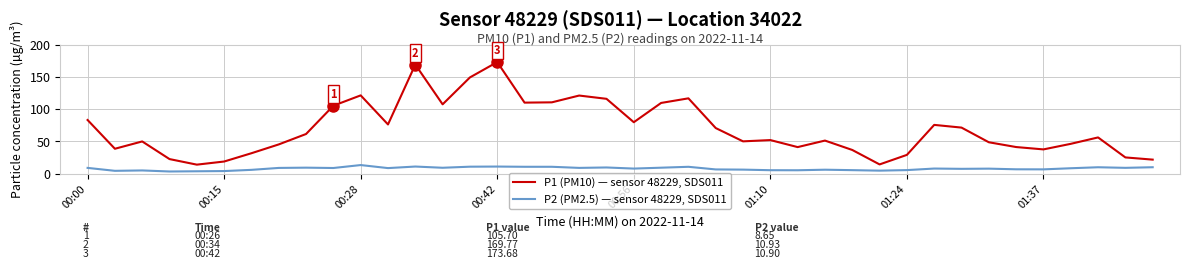

What is the maximum value shown in the chart?

173.7